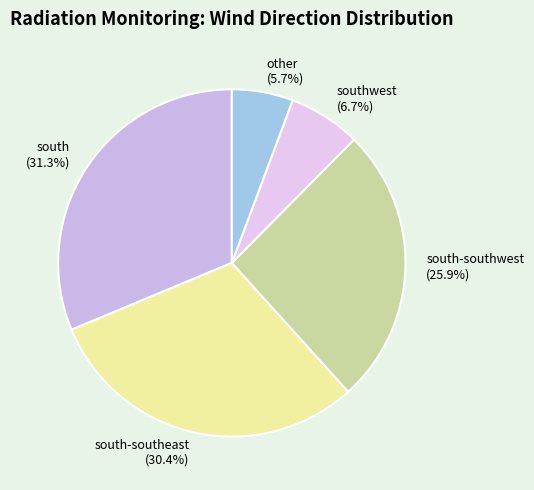

Which category has the biggest portion of the pie?

south